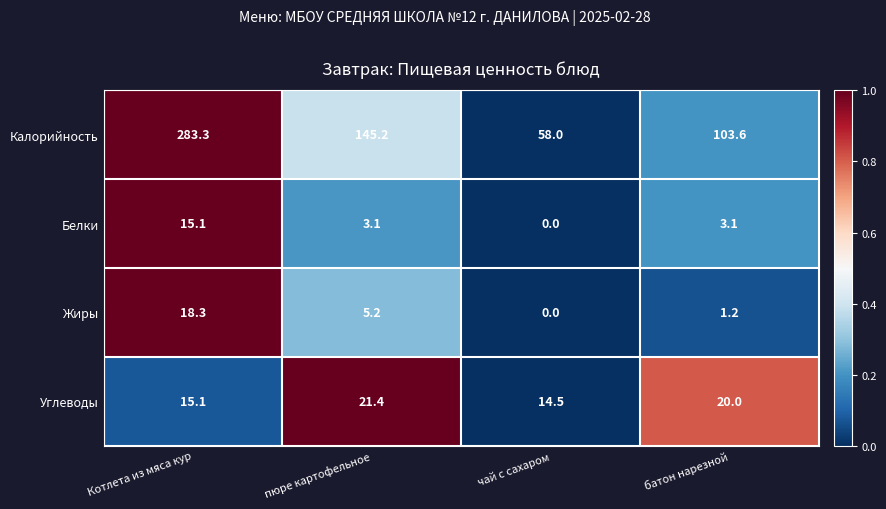

Reading left to right, list all the values displayed in this chart.

Калорийность: Котлета из мяса кур=283.3	пюре картофельное=145.2	чай с сахаром=58.0	батон нарезной=103.6
Белки: Котлета из мяса кур=15.1	пюре картофельное=3.1	чай с сахаром=0.0	батон нарезной=3.1
Жиры: Котлета из мяса кур=18.3	пюре картофельное=5.2	чай с сахаром=0.0	батон нарезной=1.2
Углеводы: Котлета из мяса кур=15.1	пюре картофельное=21.4	чай с сахаром=14.5	батон нарезной=20.0